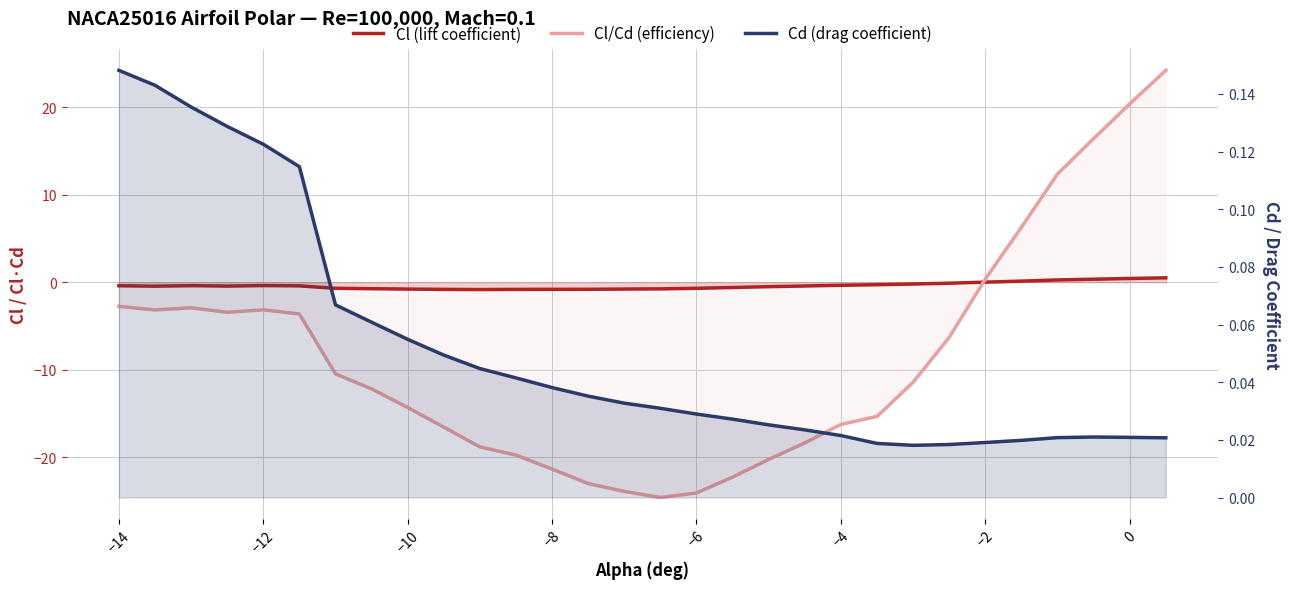

What is the greatest value displayed?

24.2